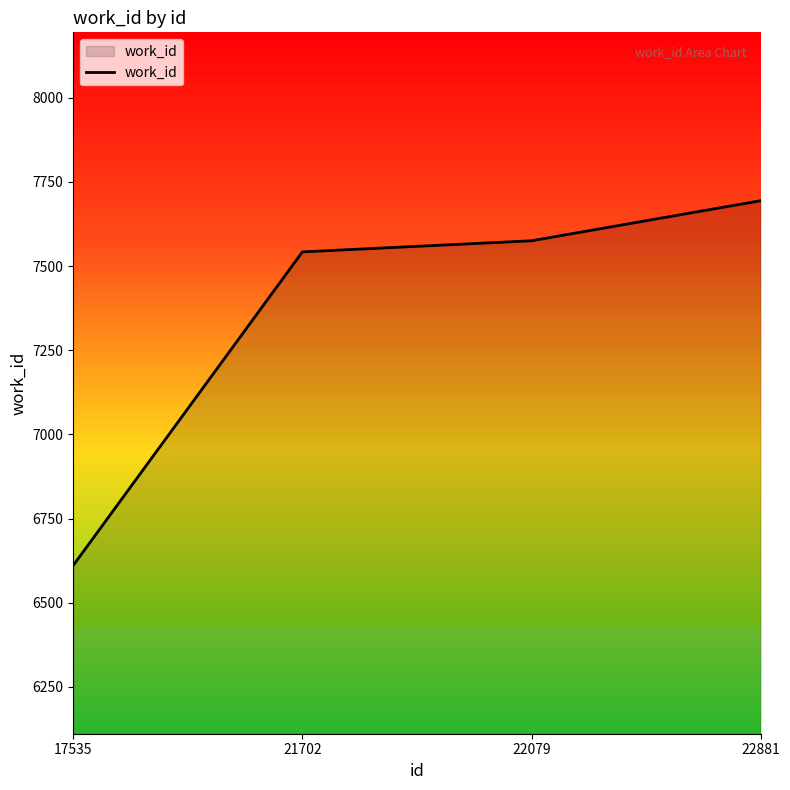

What is the sum of the values at 17535 and 21702?

14153